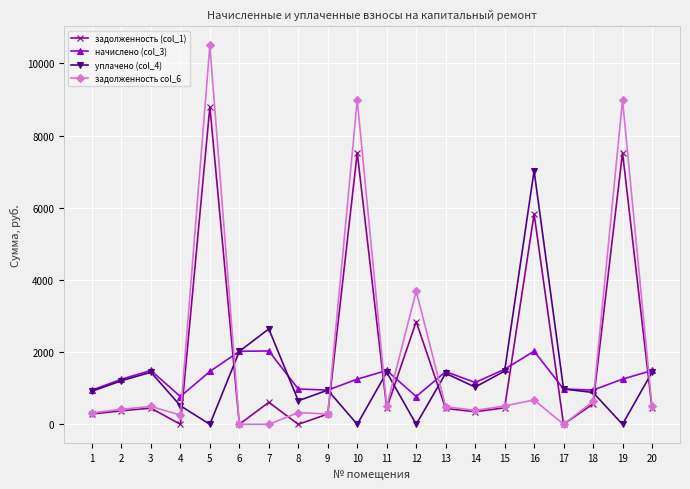

True or false: уплачено (col_4) has more than 1 interior local peaks.

True